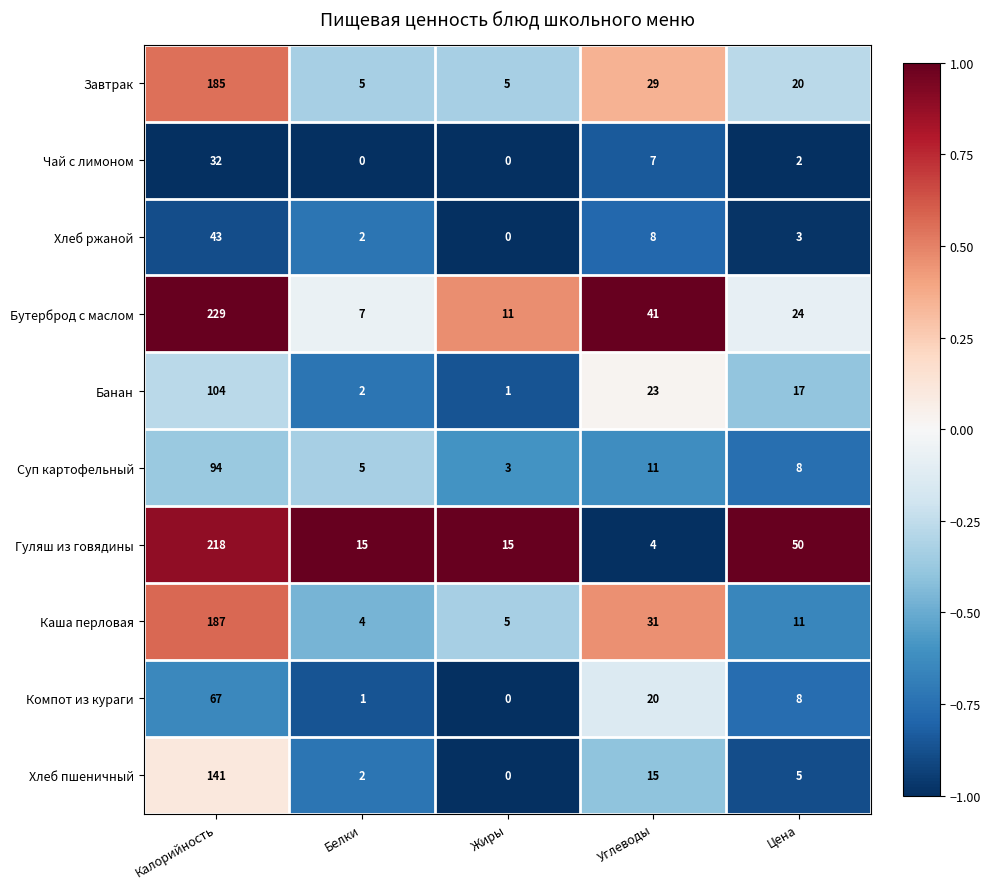

Rank the categories by Хлеб пшеничный value from lowest to highest.

Жиры, Белки, Цена, Углеводы, Калорийность